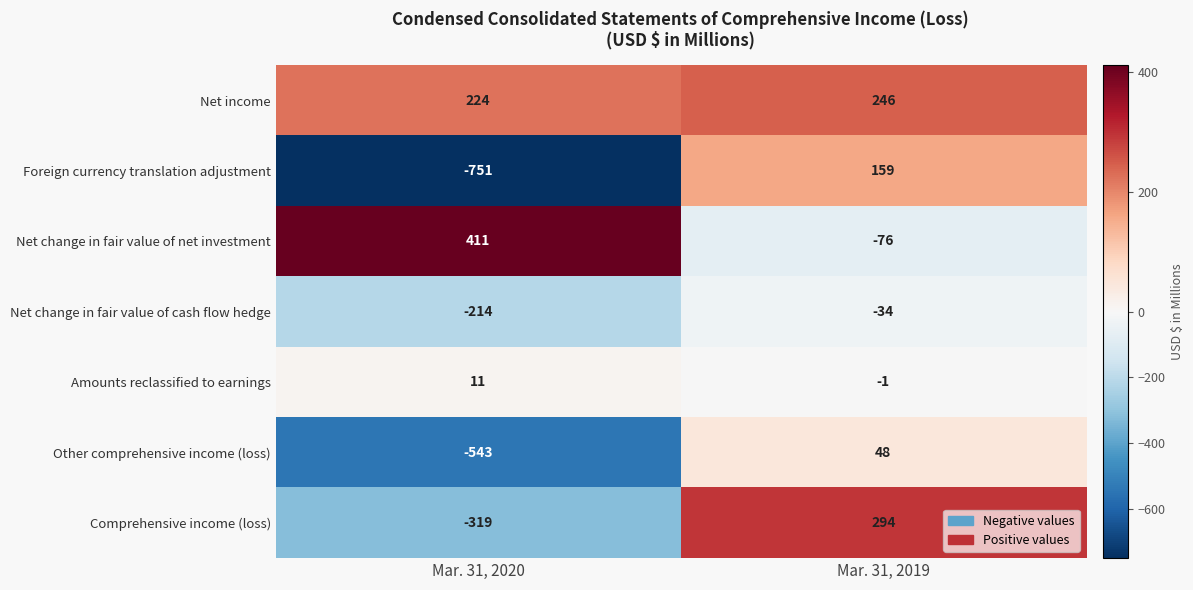

What is the lowest value of the Other comprehensive income (loss) series?

-543